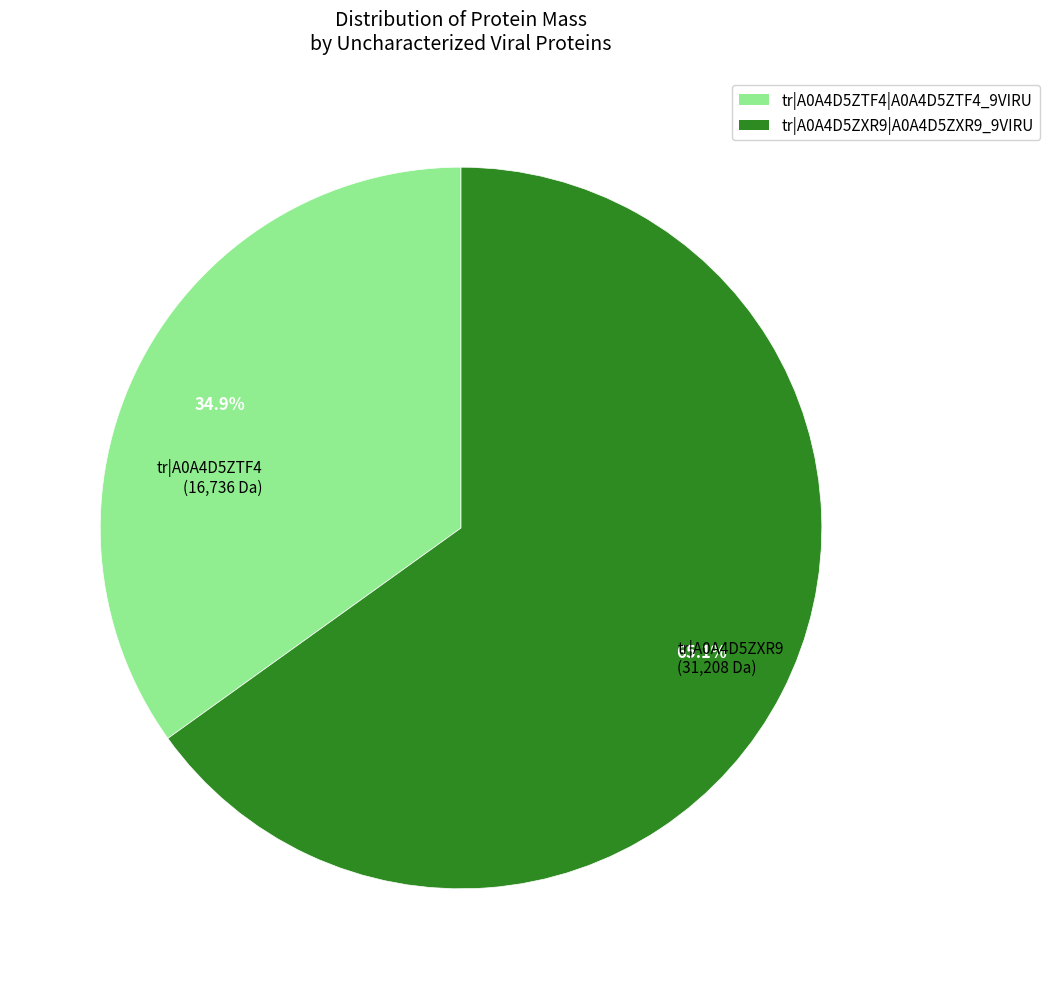

Rank the categories by value from highest to lowest.

tr|A0A4D5ZXR9|A0A4D5ZXR9_9VIRU, tr|A0A4D5ZTF4|A0A4D5ZTF4_9VIRU